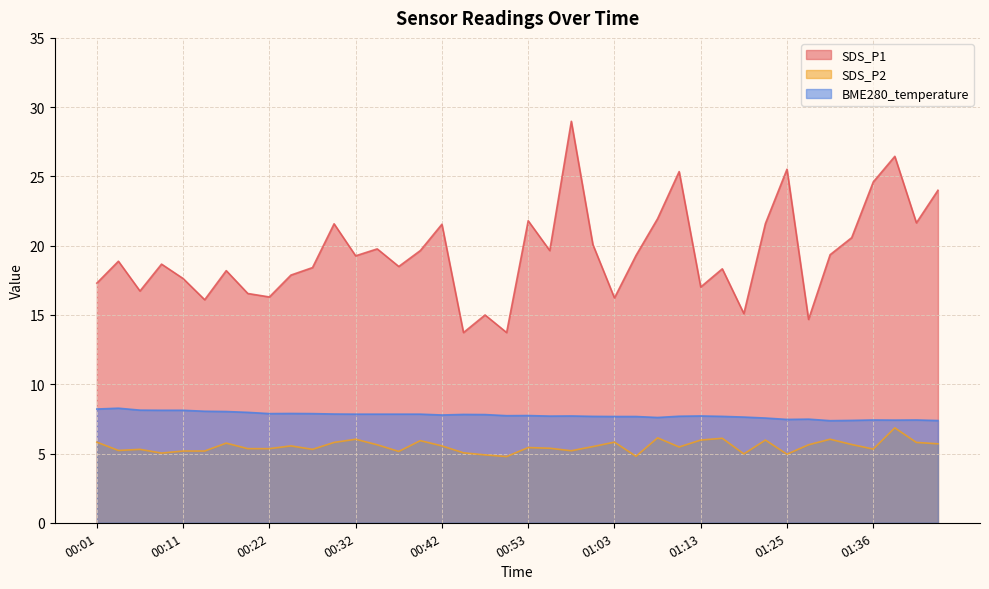

Which category has the highest value in the SDS_P1 series?

00:58